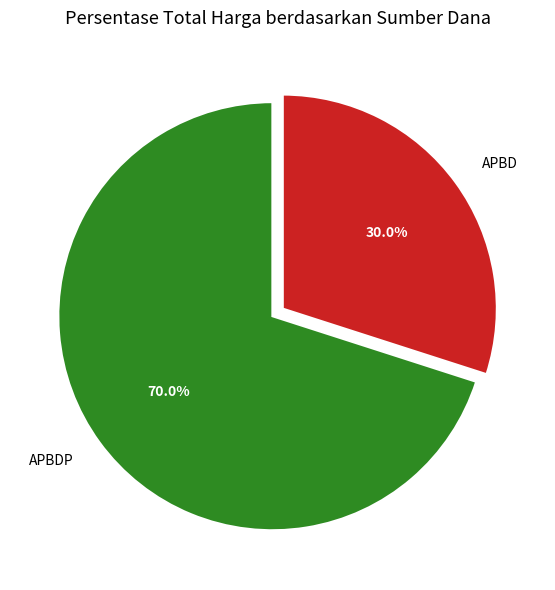

Approximately how many times larger is the value at APBD compared to APBDP?

0.4